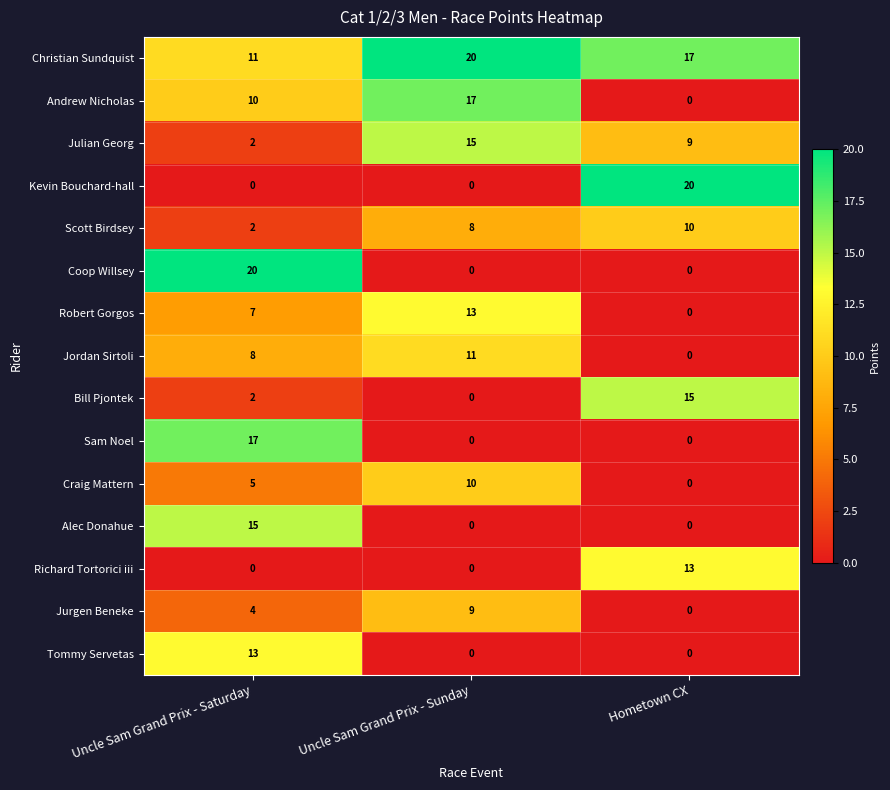

List the labels in order of Craig Mattern value, smallest first.

Hometown CX, Uncle Sam Grand Prix - Saturday, Uncle Sam Grand Prix - Sunday